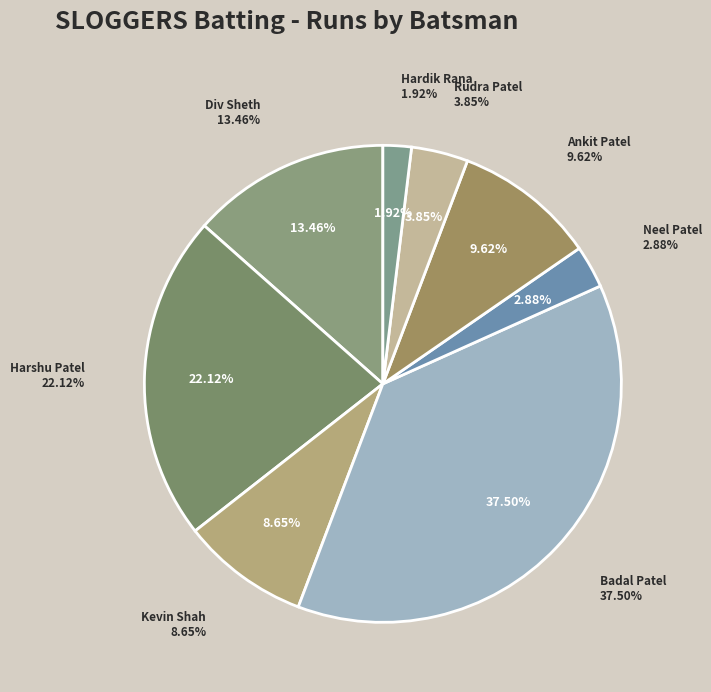

Which slice is the smallest?

Hardik Rana